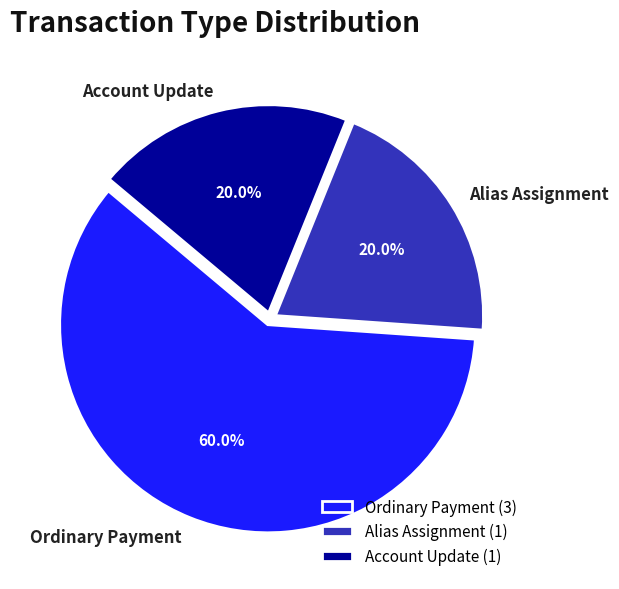

To the nearest percent, what portion does Ordinary Payment represent?

60%